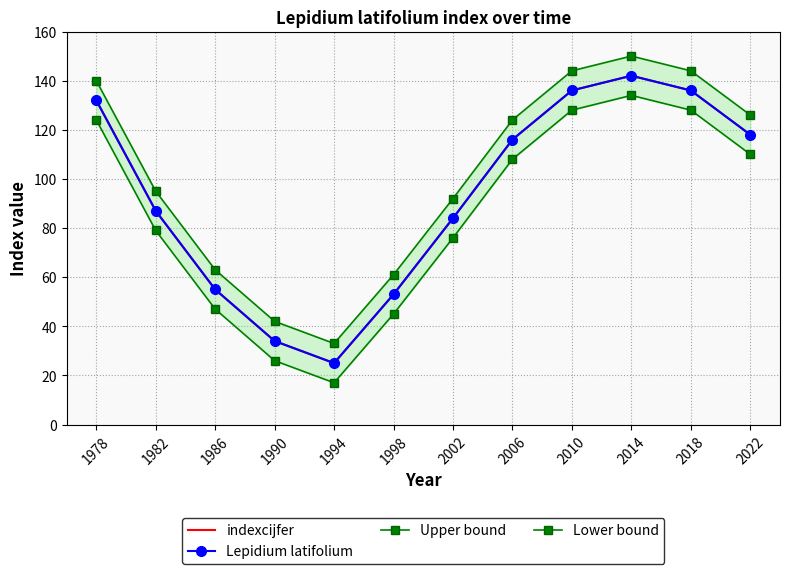

True or false: Lower bound and indexcijfer intersect in this chart.

False